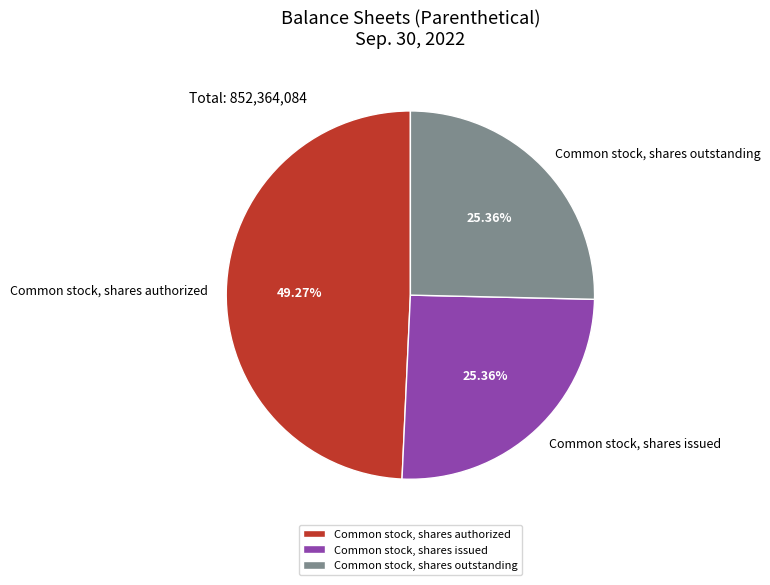

How many segments does this pie chart have?

3